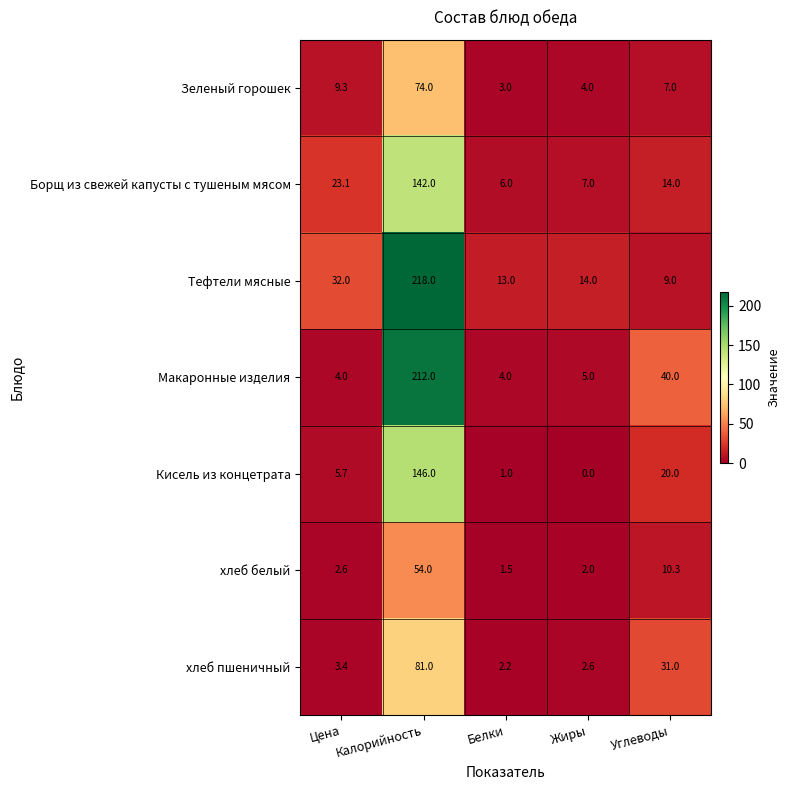

True or false: Макаронные изделия has a value of 5.5 at Белки.

False